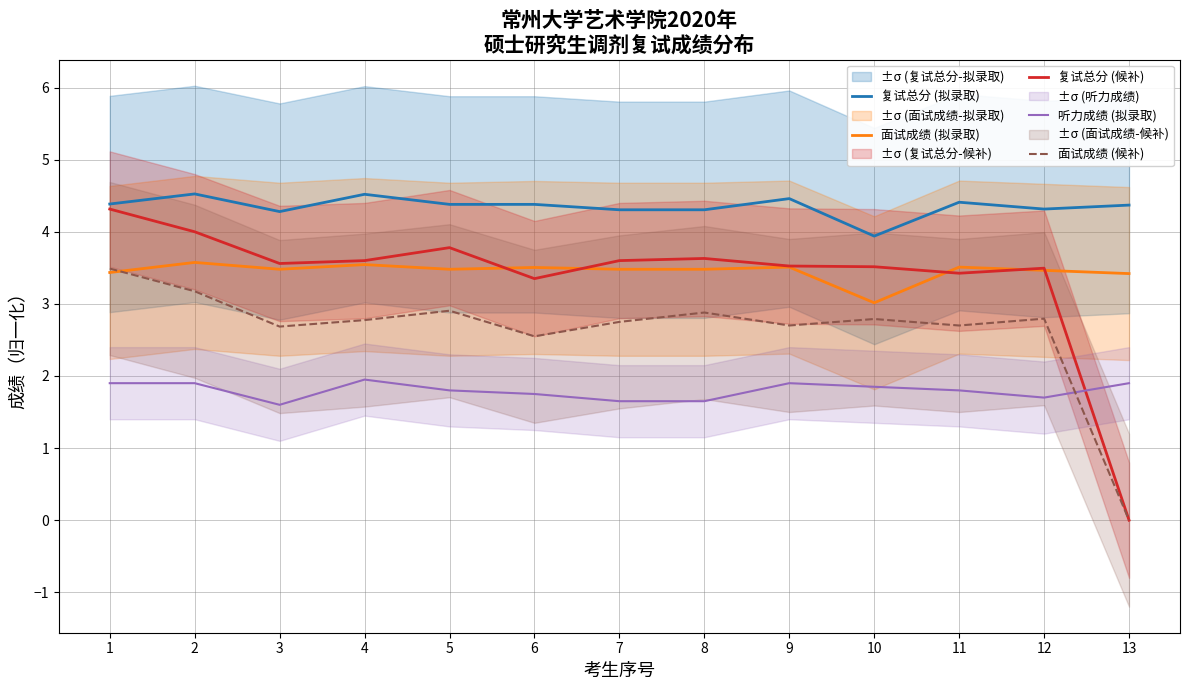

How many distinct data groups are displayed?

5